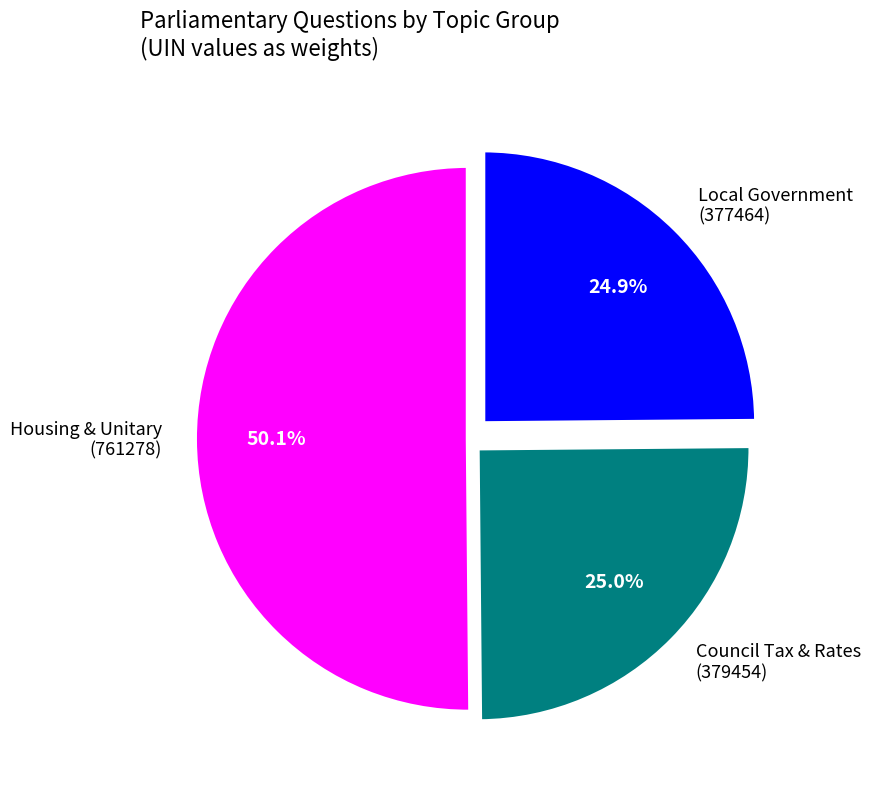

Is the sum of Local Government (377464) and Council Tax & Rates (379454) greater than half?

No